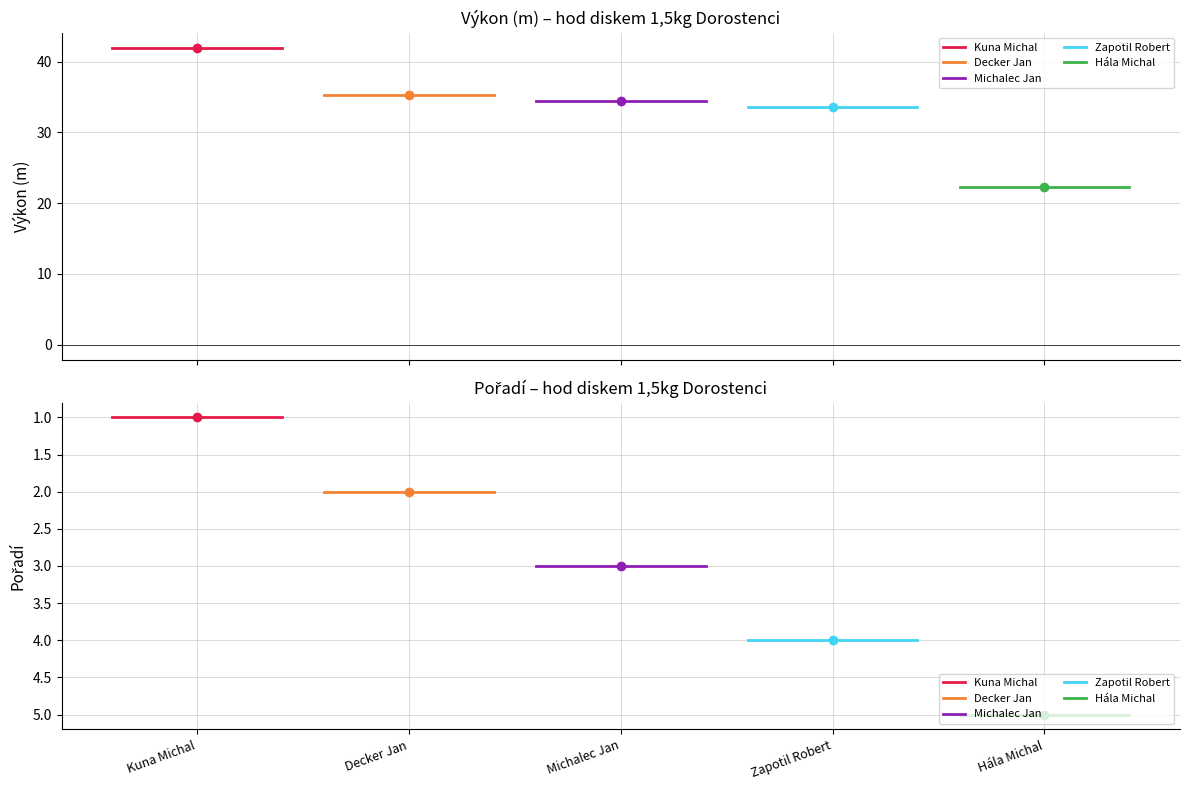

True or false: Hála Michal has a value of 1 at Kuna Michal.

False